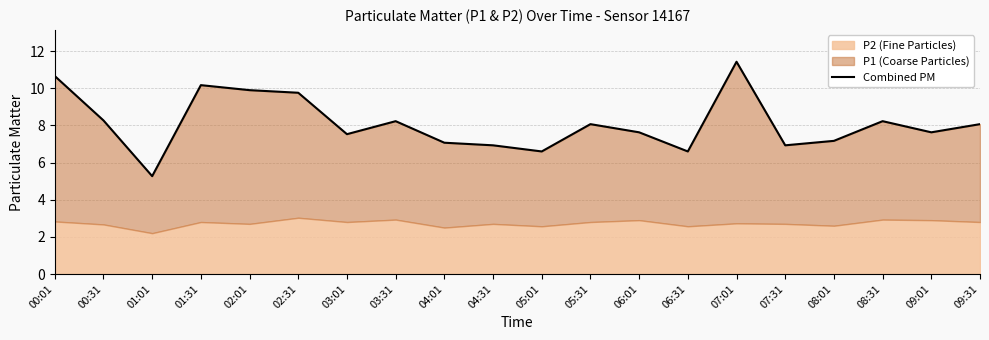

What is the label of the 11th point from the right?

04:31